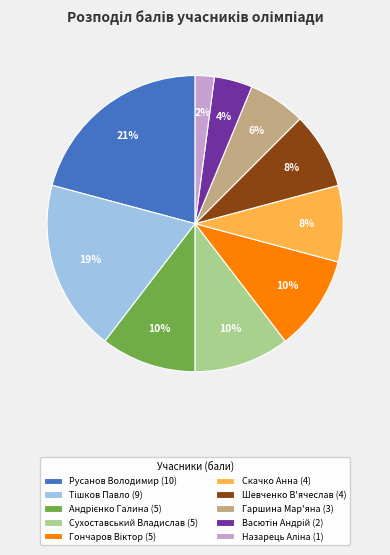

Do Шевченко В'ячеслав (4) and Гаршина Мар'яна (3) together represent more than half of the pie?

No